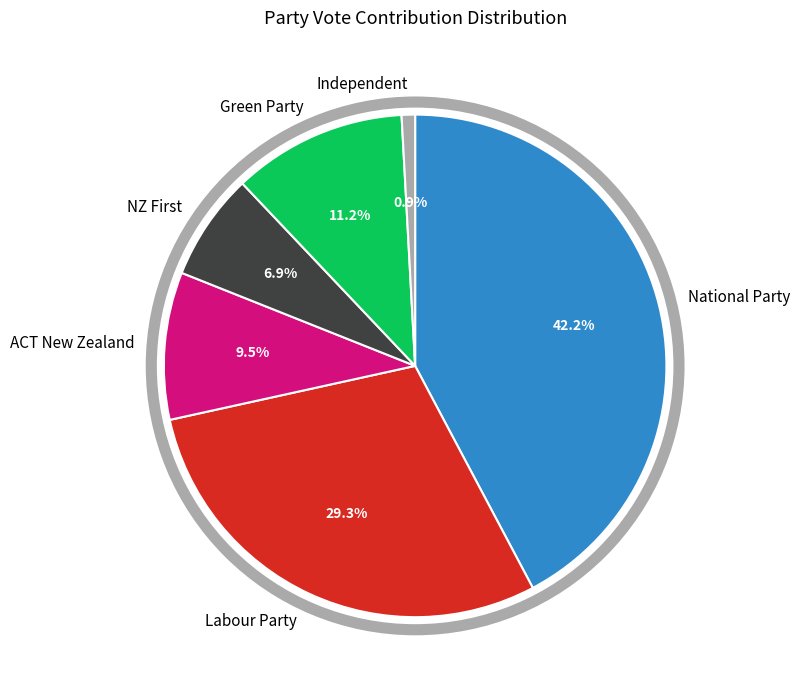

What is the smallest slice in the pie chart?

Independent